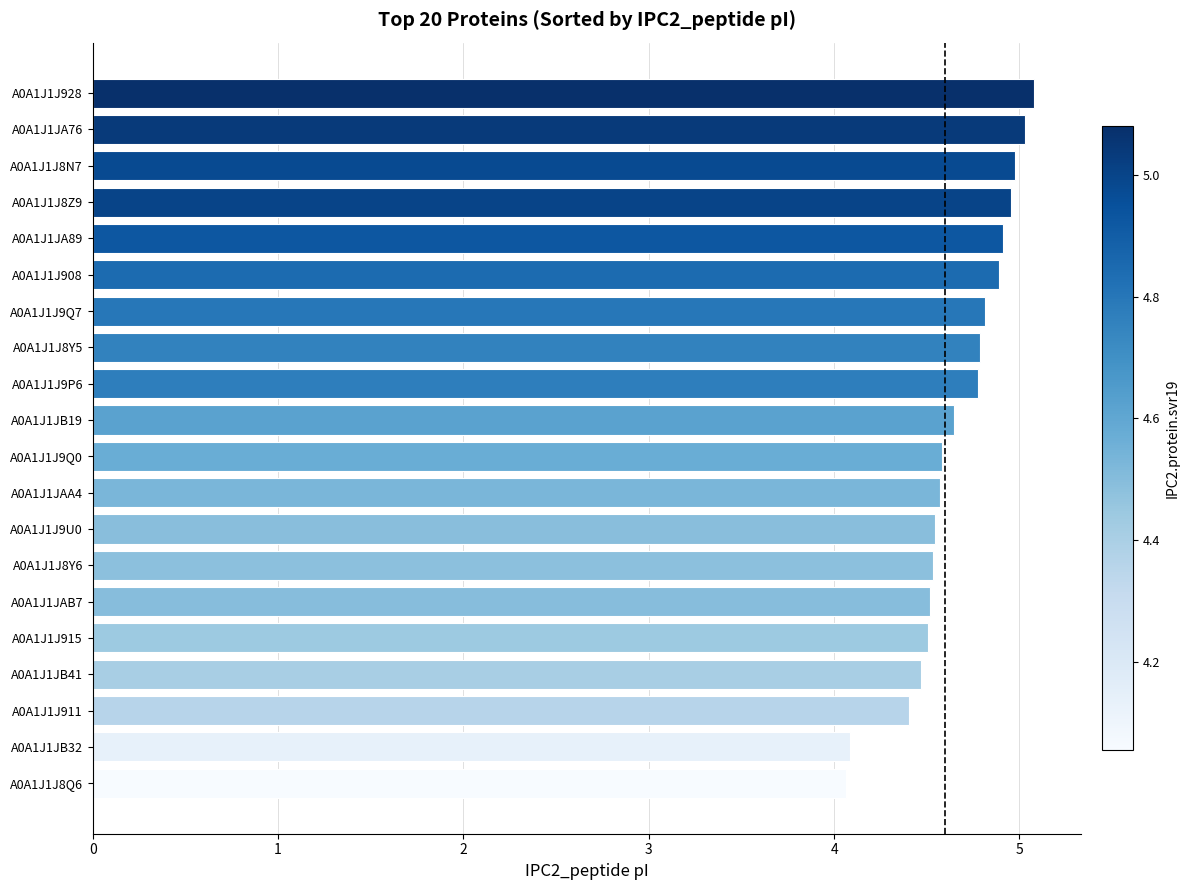

What is the greatest value displayed?

5.1